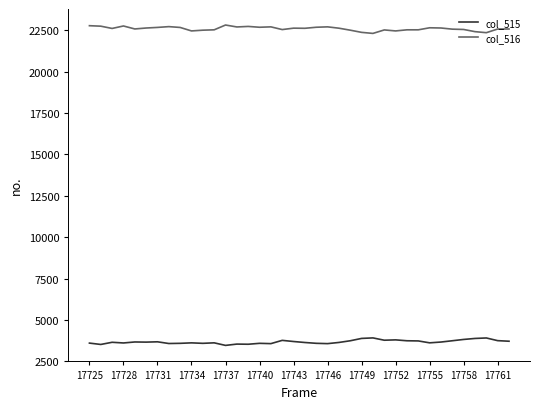

What is the difference between the maximum and minimum values in the col_516 series?

507